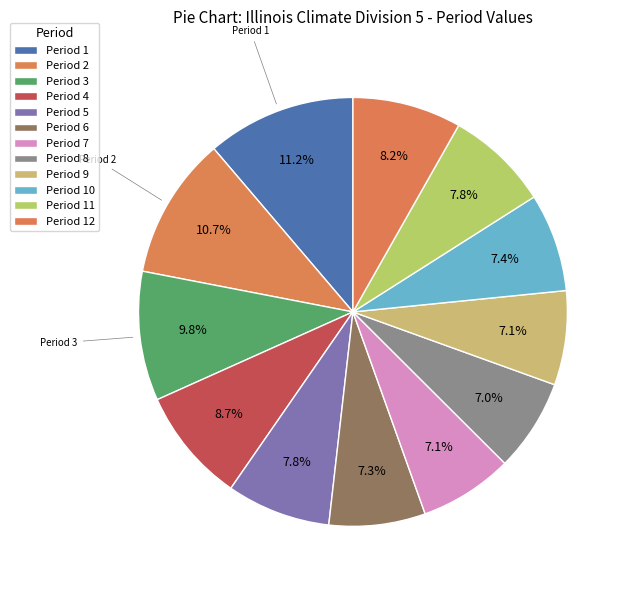

Count the number of slices in the pie.

12